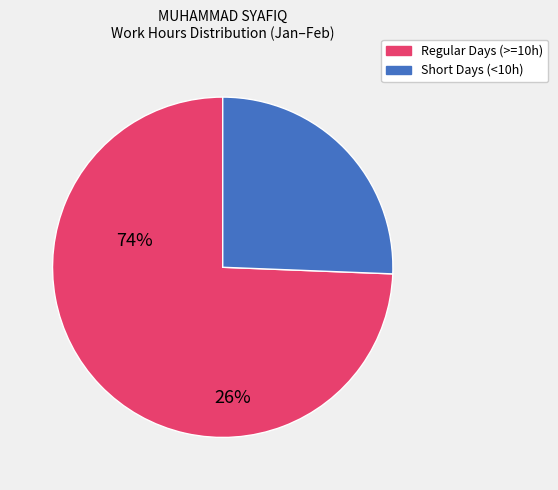

Is there any slice that represents more than half of the pie?

Yes